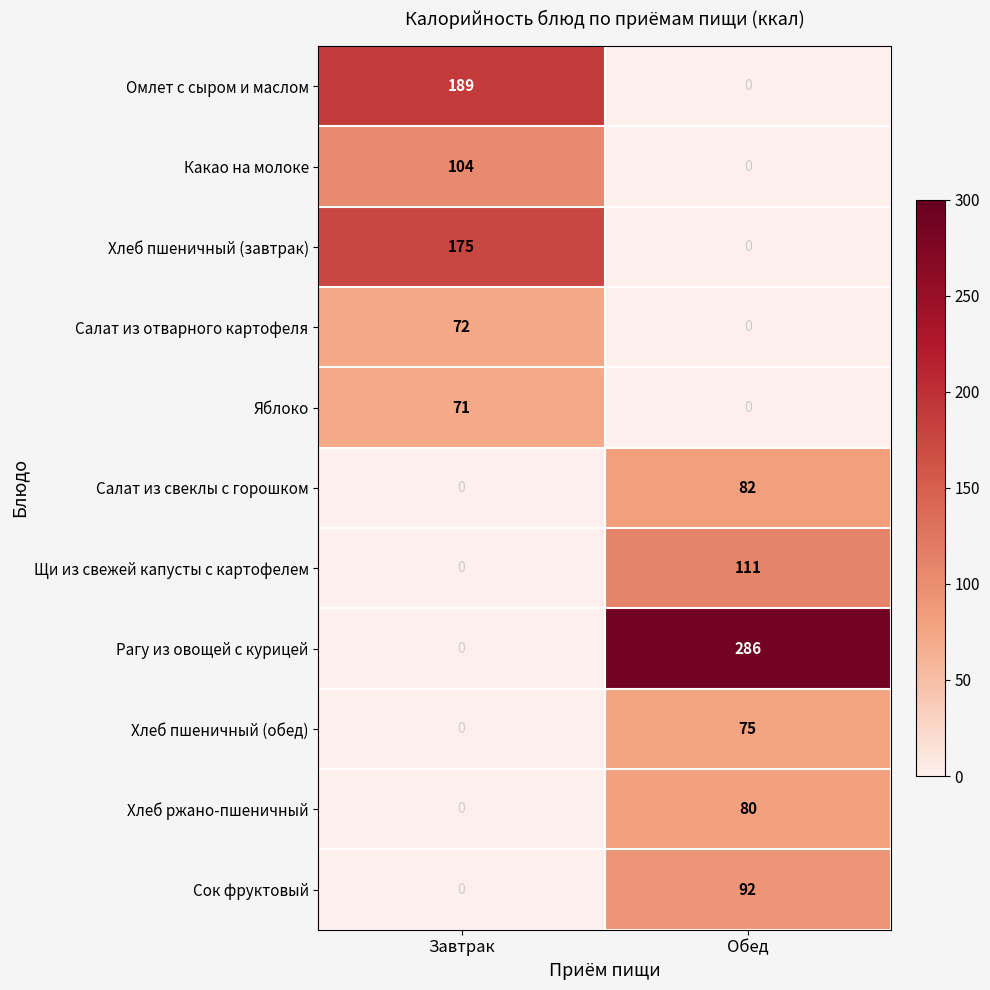

True or false: Яблоко has a value of -28 at Обед.

False